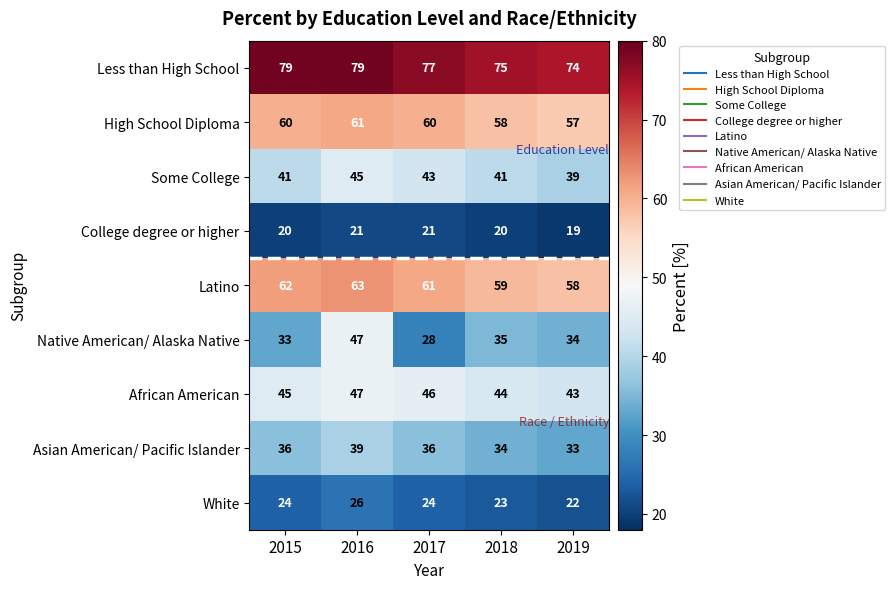

Read the Some College value at 2019.

39